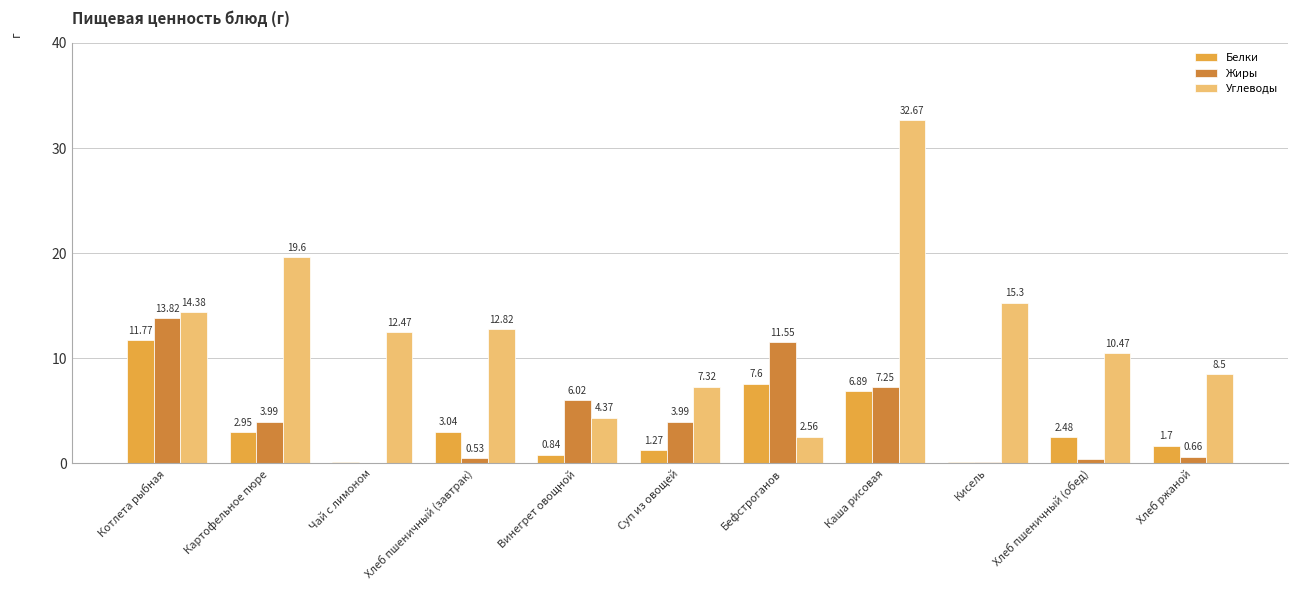

At which label is Углеводы closest to 17?

Кисель